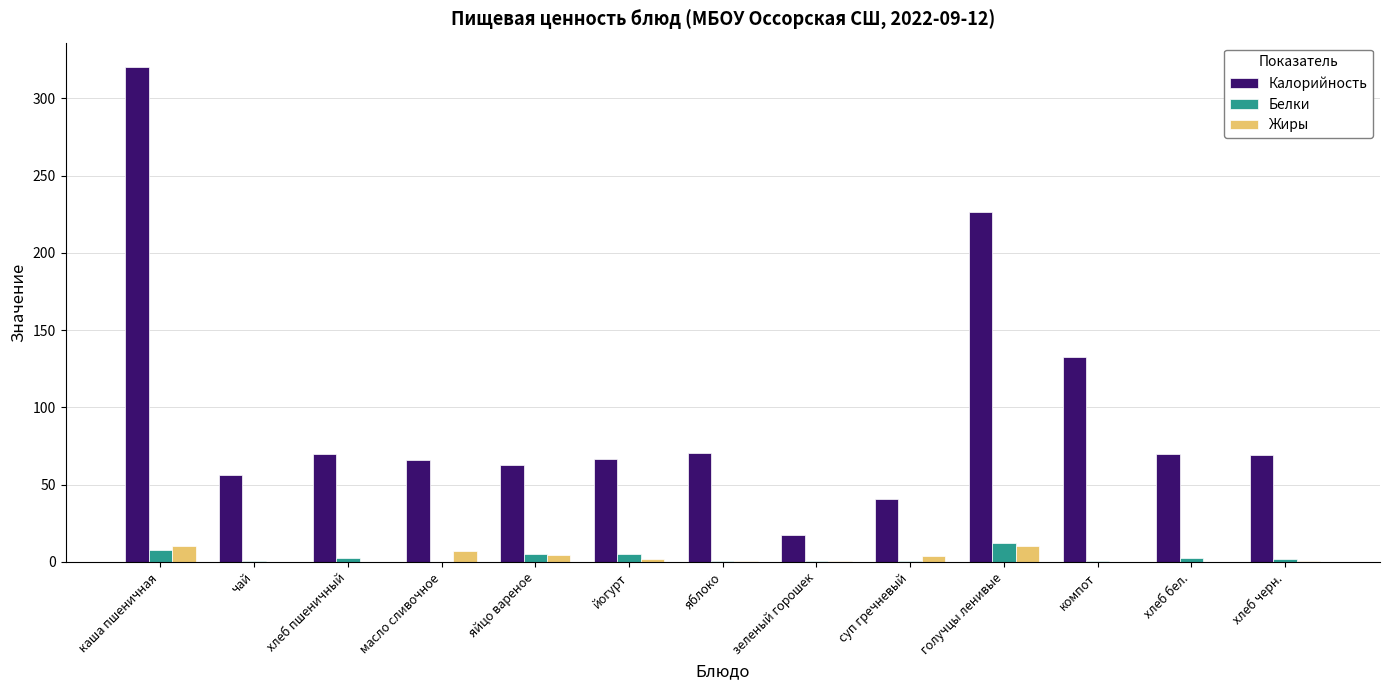

Is the value of Жиры at хлеб черн. greater than the value of Калорийность at голучцы ленивые?

No